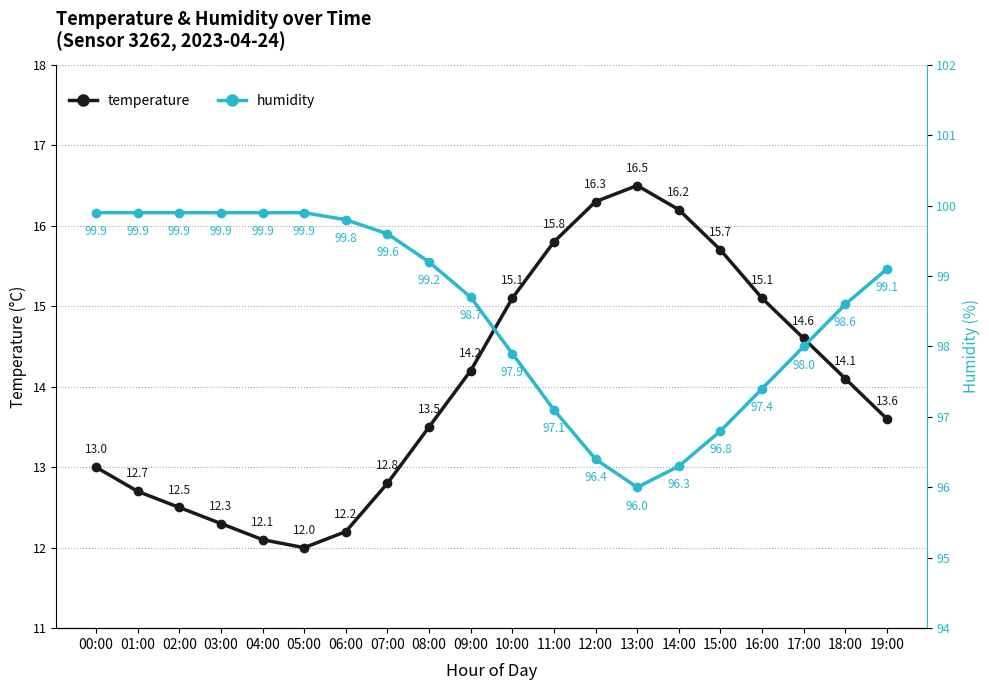

At which category is the sum across all series the highest?

10:00